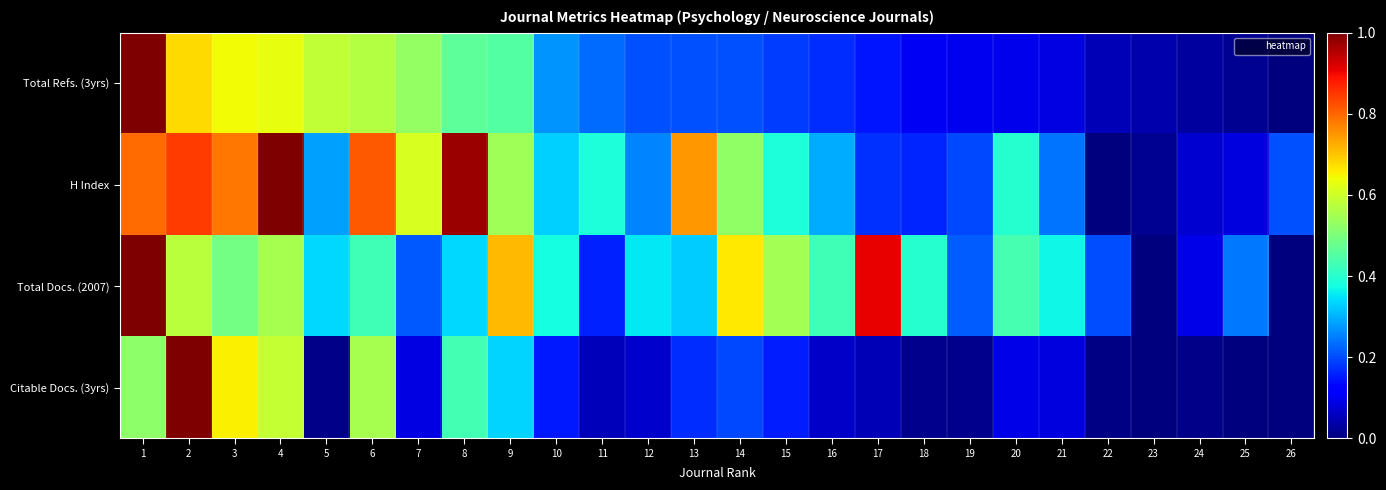

What is the difference between the highest and lowest values at 5?

0.6